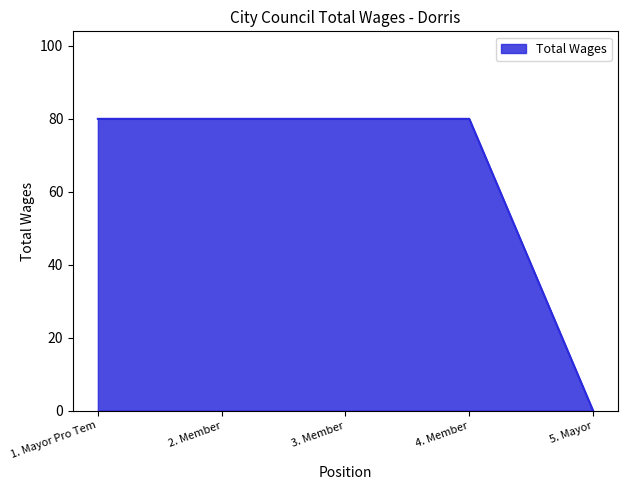

Between 4. Member and 5. Mayor, which is larger?

4. Member